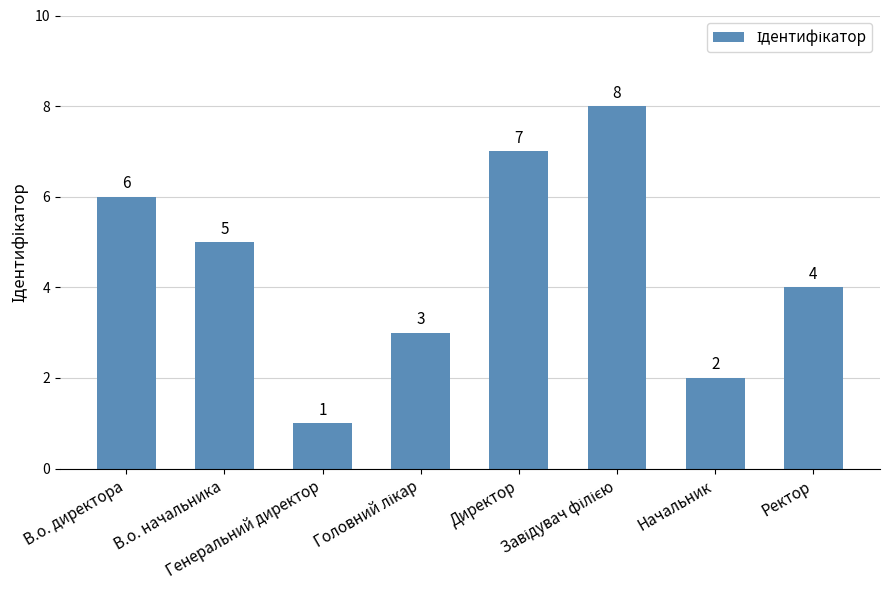

What is the difference between the second highest and second lowest values?

5